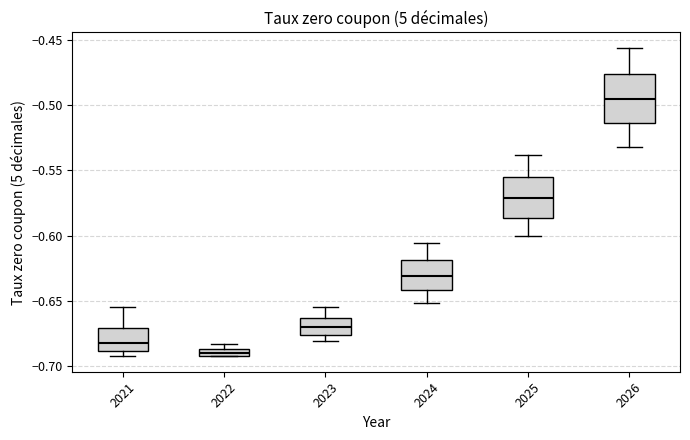

Which box is the tallest, from its lower edge to its upper edge?

2026